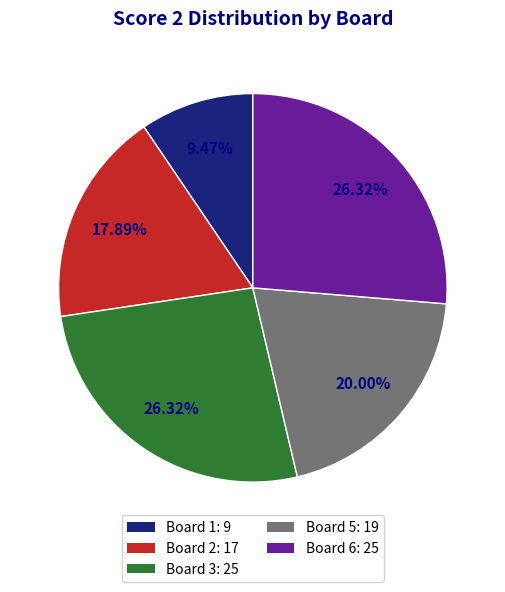

Count the number of slices in the pie.

5